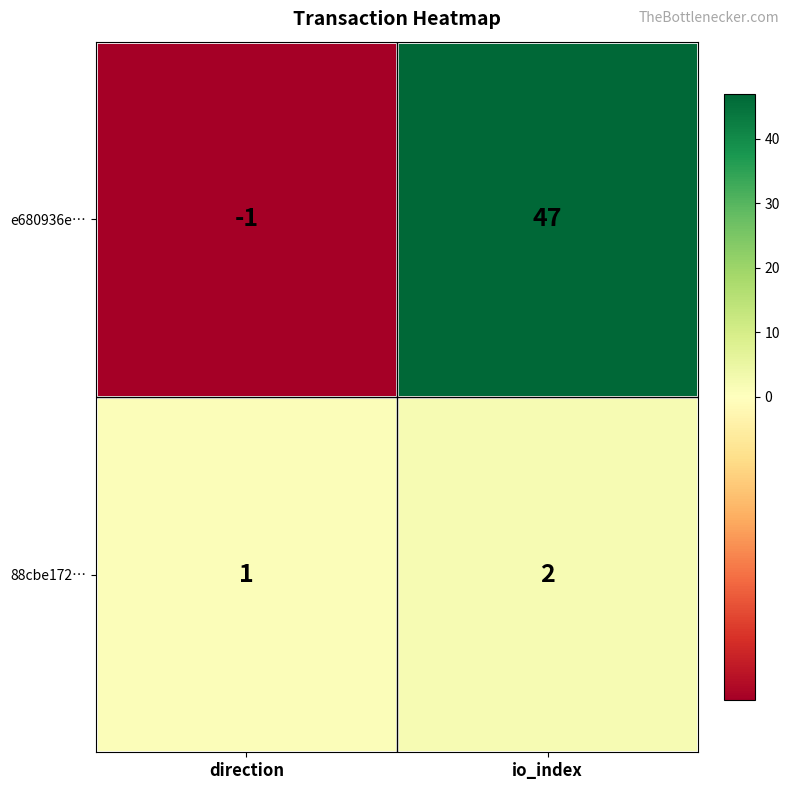

Is it true that e680936e… equals 47 at io_index?

True